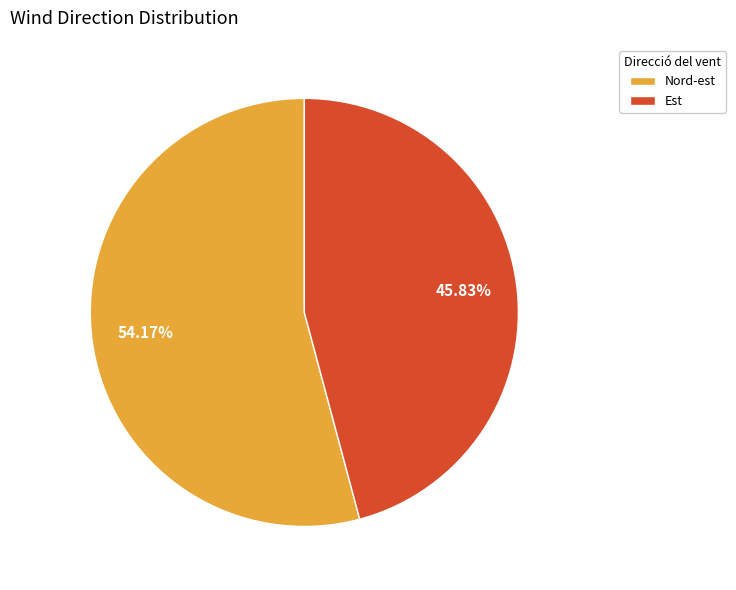

What portion of the pie excludes Est?

54.2%